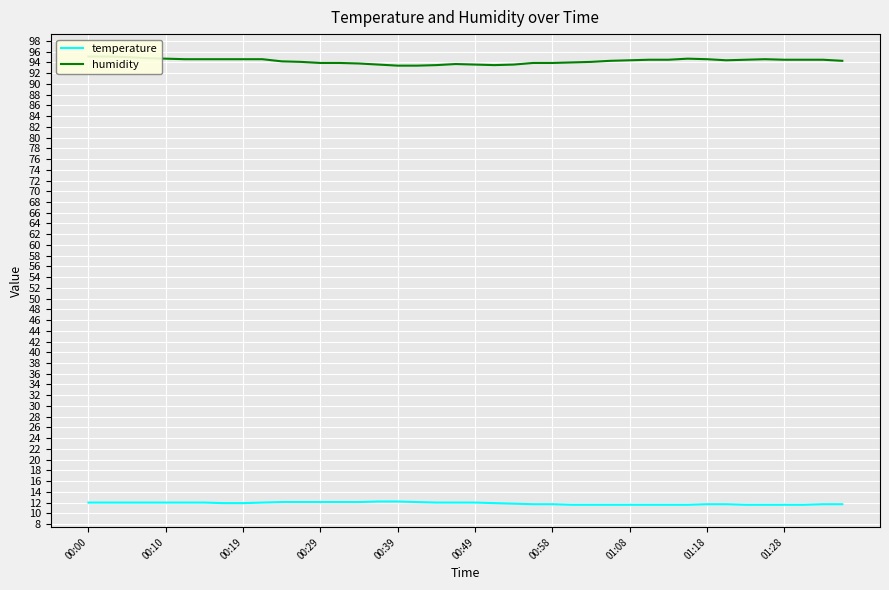

What is the value of the humidity point at the 33rd from the left?

94.6